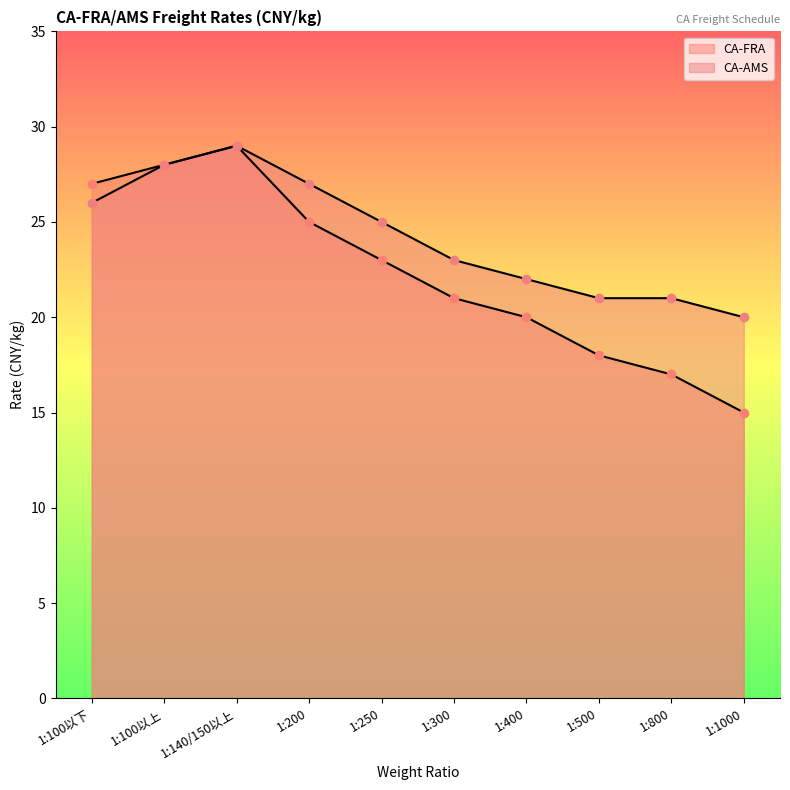

Which series has the largest total across all categories?

CA-AMS